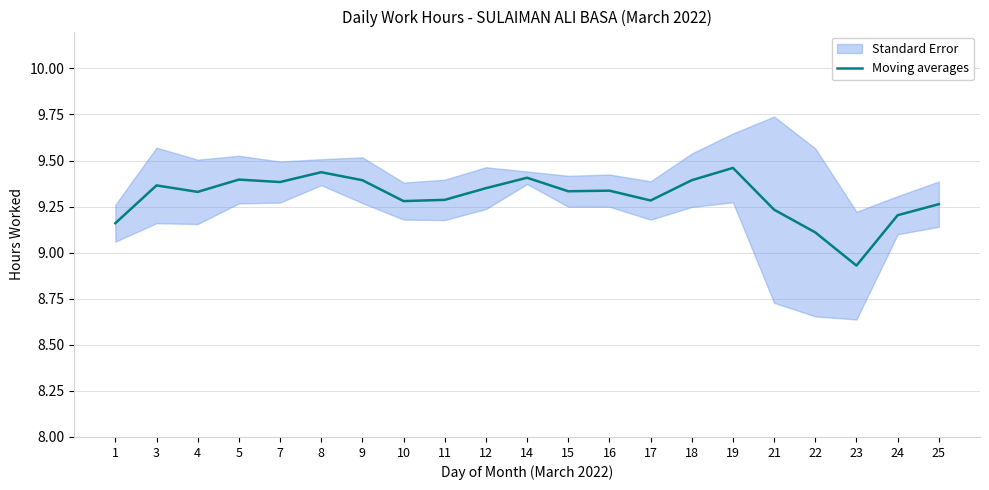

Count the number of categories in the chart.

21